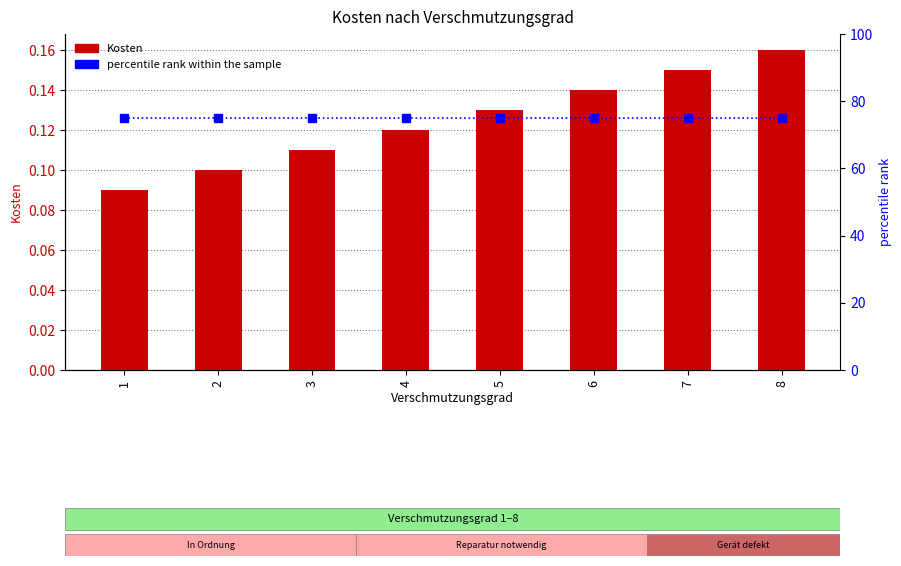

How many Kosten values are between 0 and 1?

8